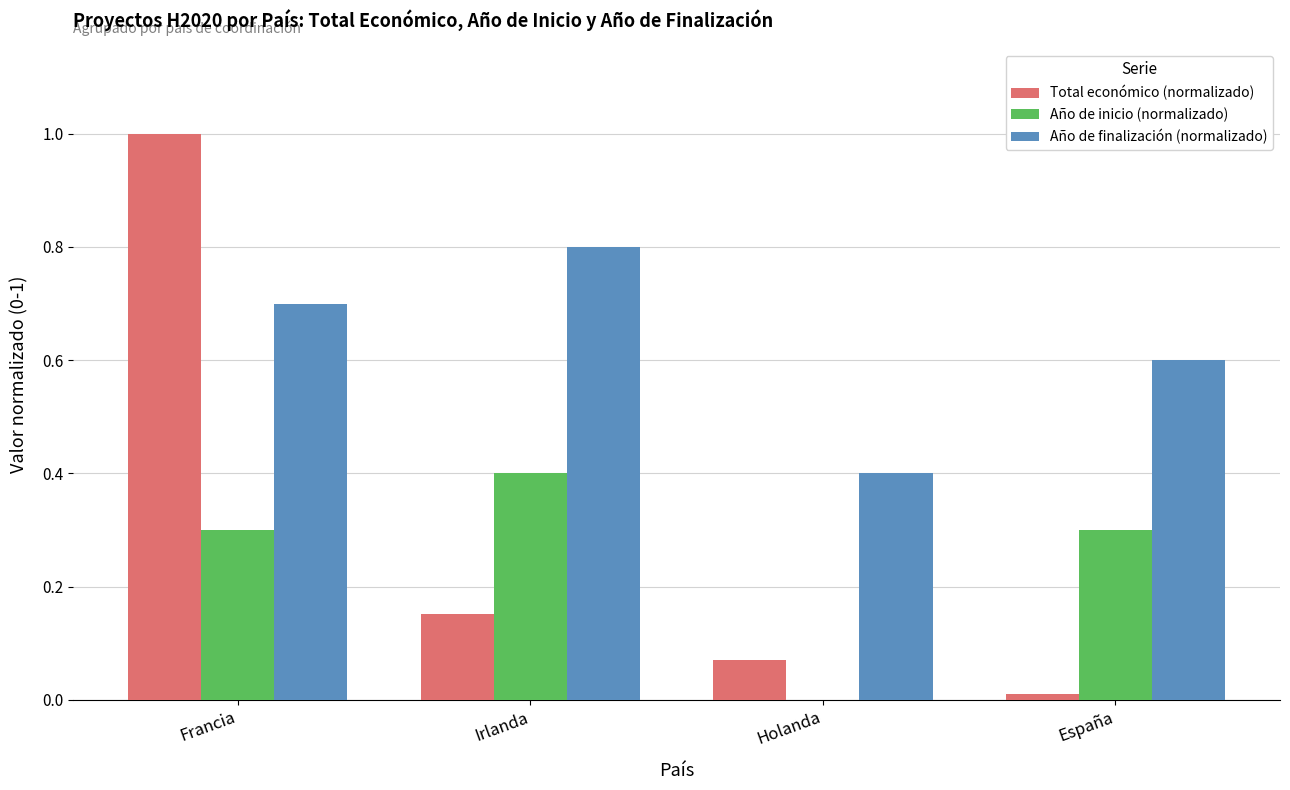

How many Año de finalización (normalizado) values are between 0 and 1?

4